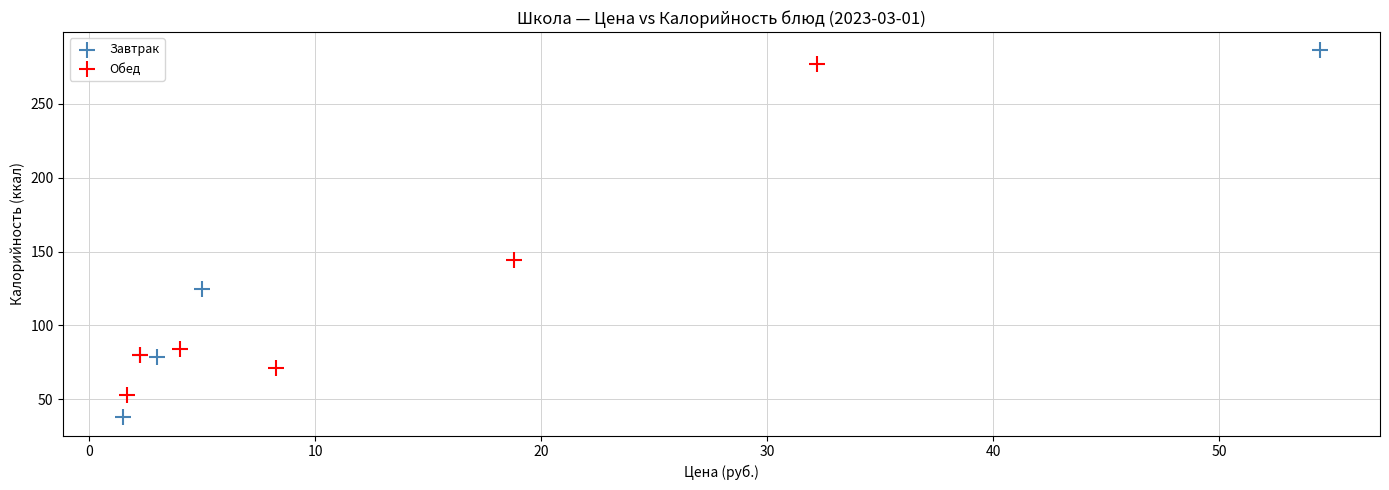

Which series contains the lowest Y value?

Завтрак